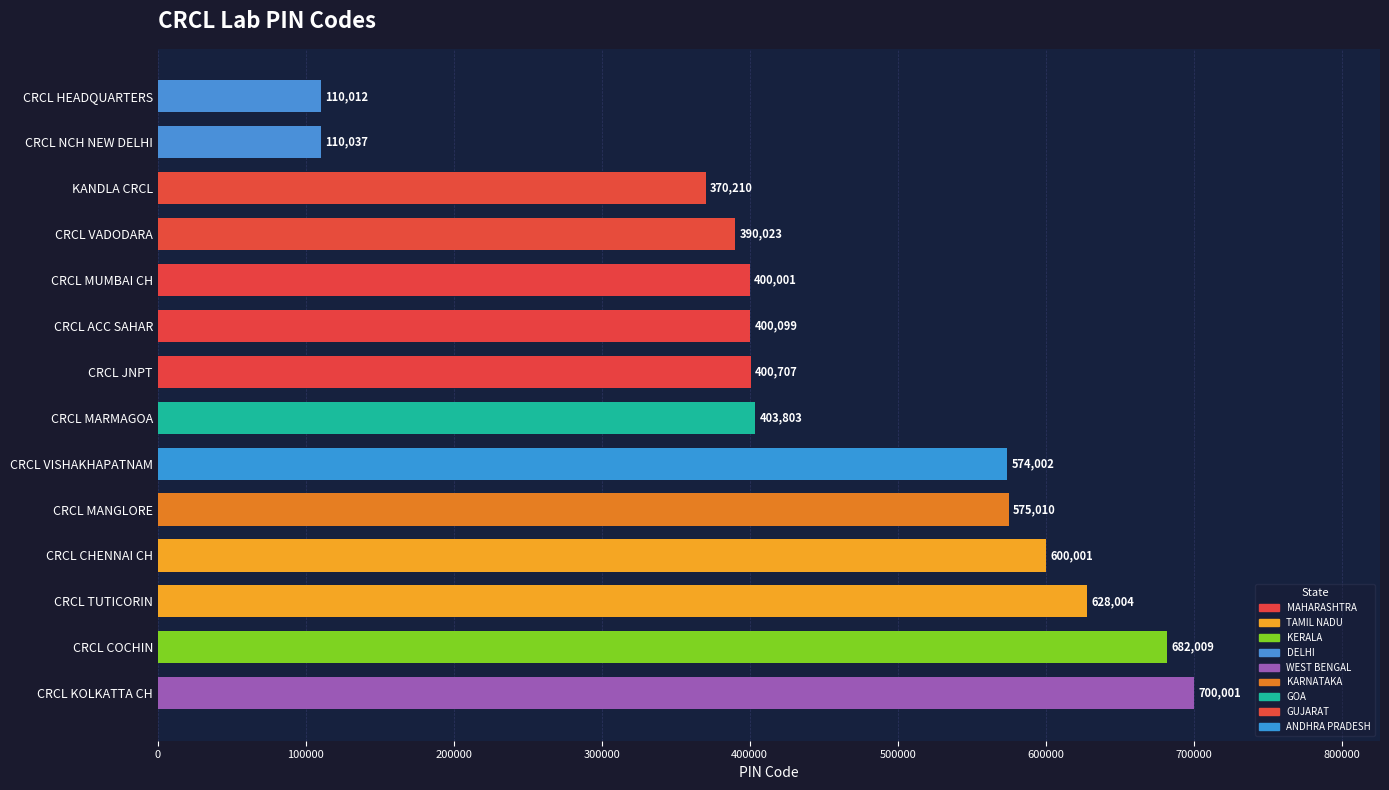

What is the difference between the second highest and minimum values?

571997